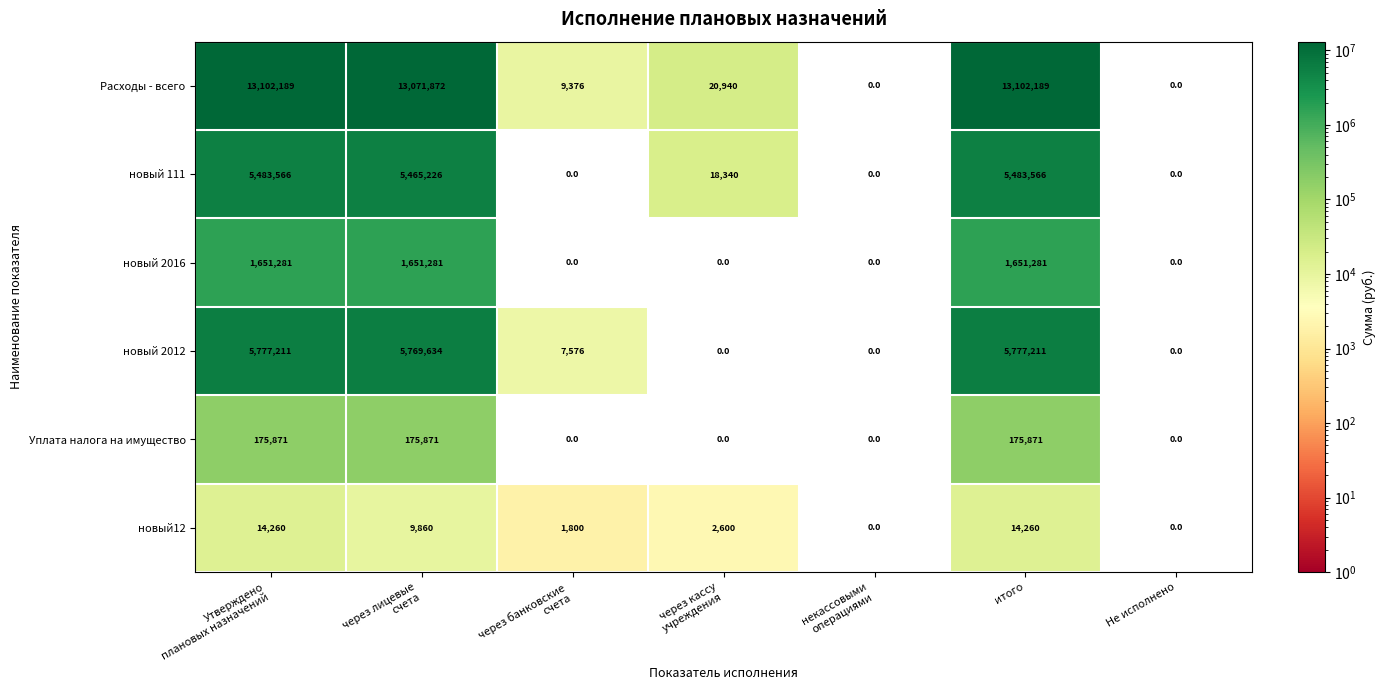

List the series in order of their peak value, highest first.

Расходы - всего, новый 2012, новый 111, новый 2016, Уплата налога на имущество, новый12